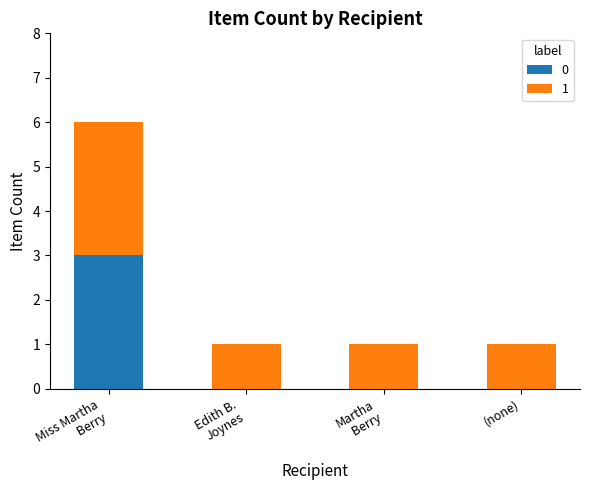

Count the number of categories in the chart.

4